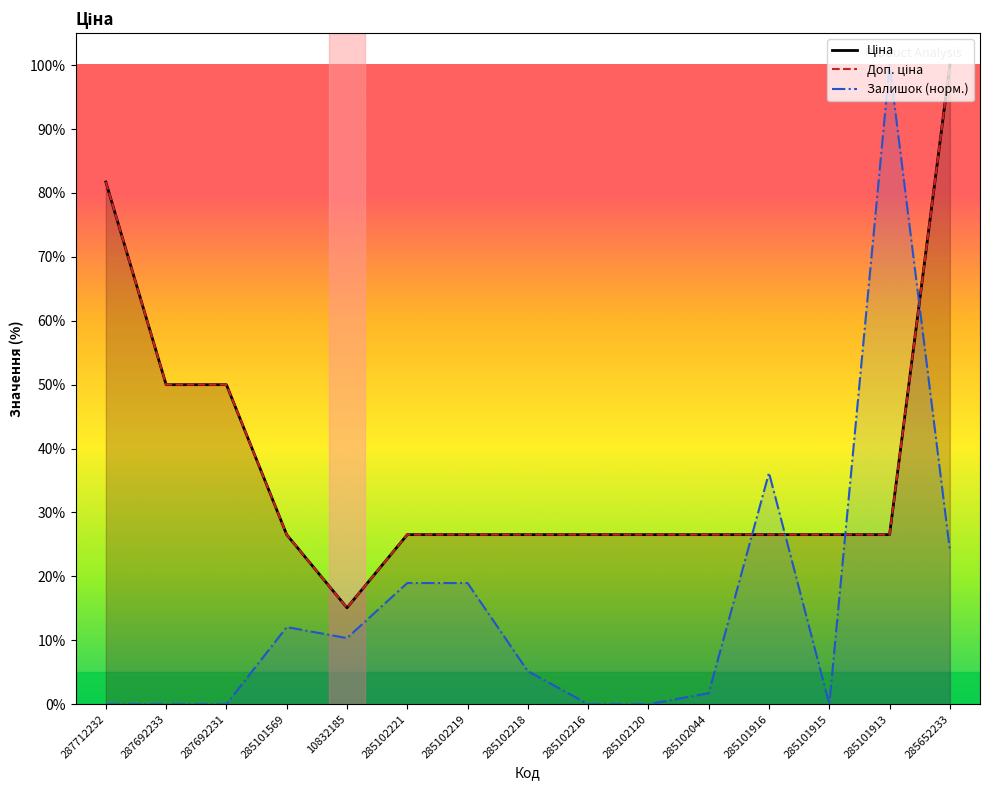

True or false: Доп. ціна and Ціна cross at least once.

False